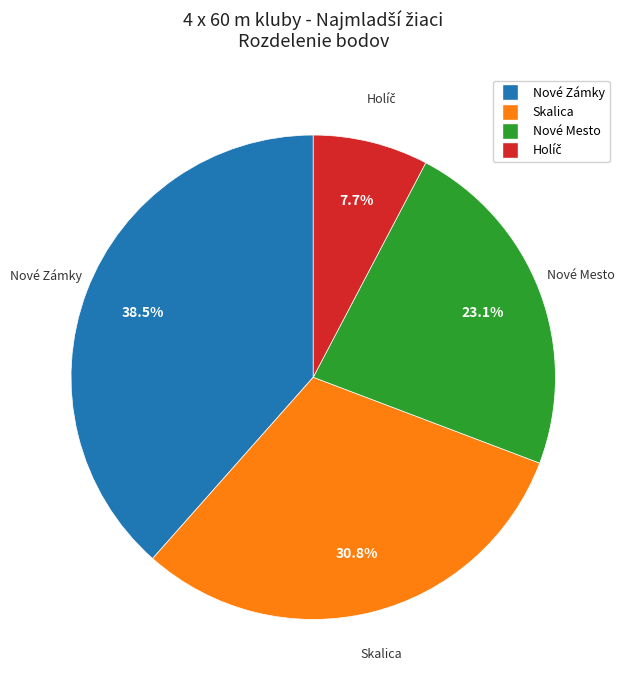

Does any single category account for the majority?

No